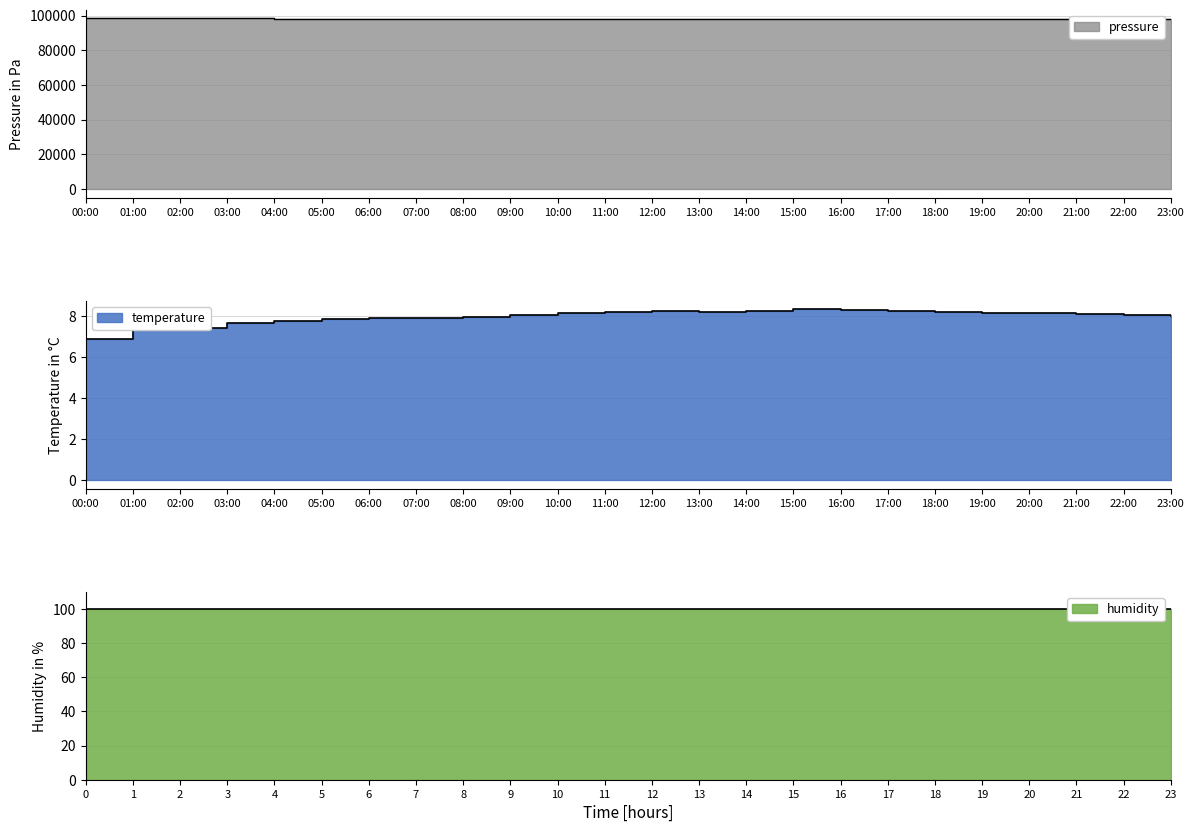

What position from the right is 20:00?

4